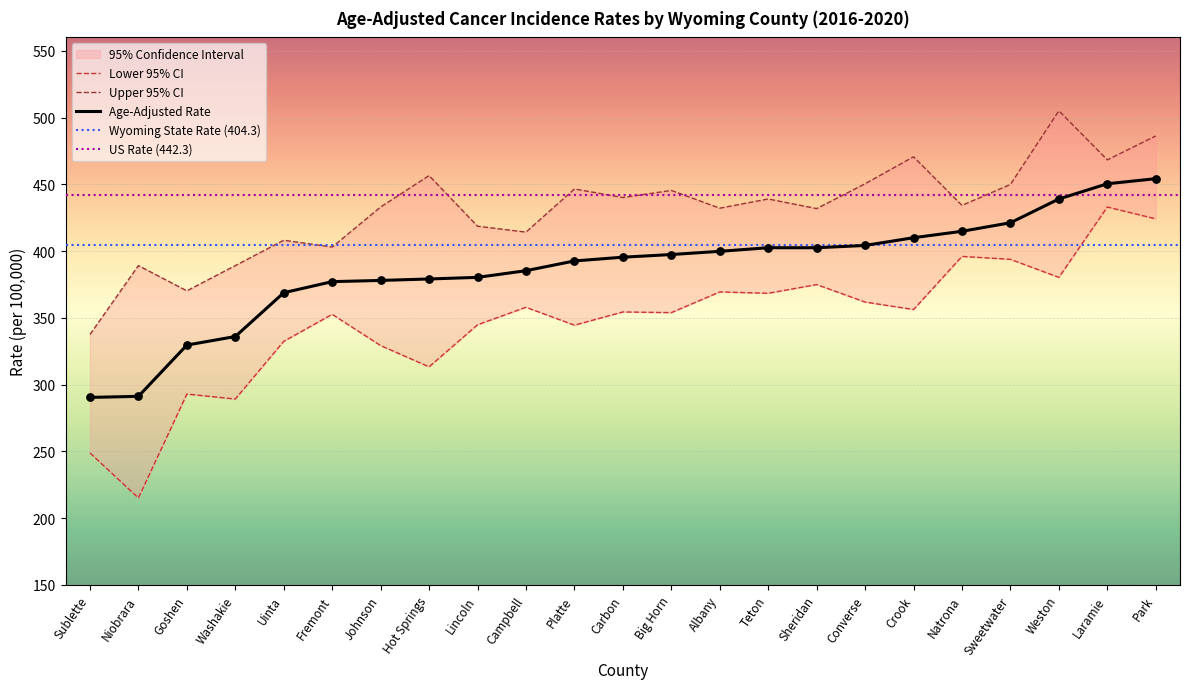

At how many categories does at least one series exceed 472?

2